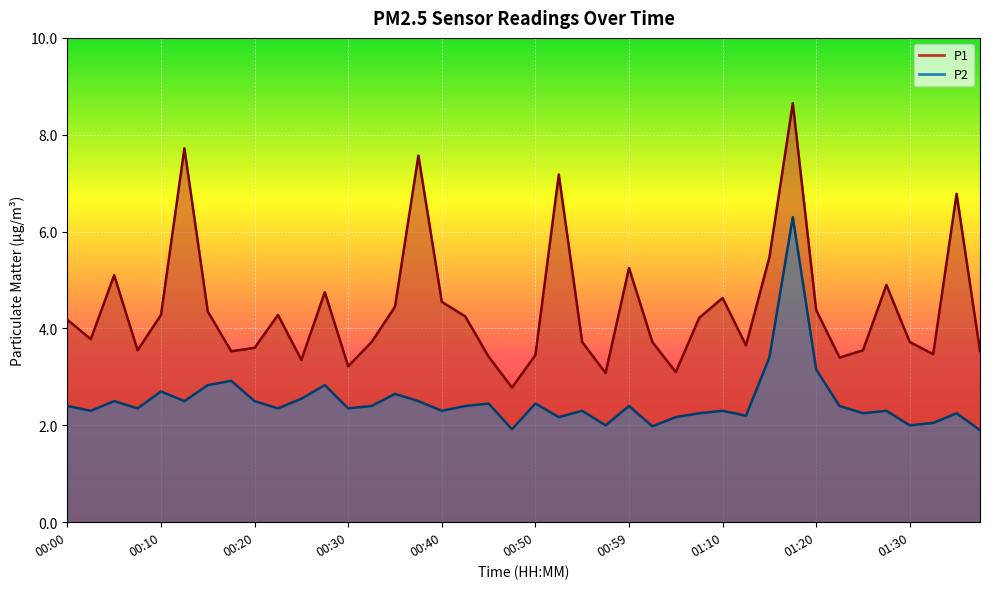

What is the label of the 5th point from the right?

01:27